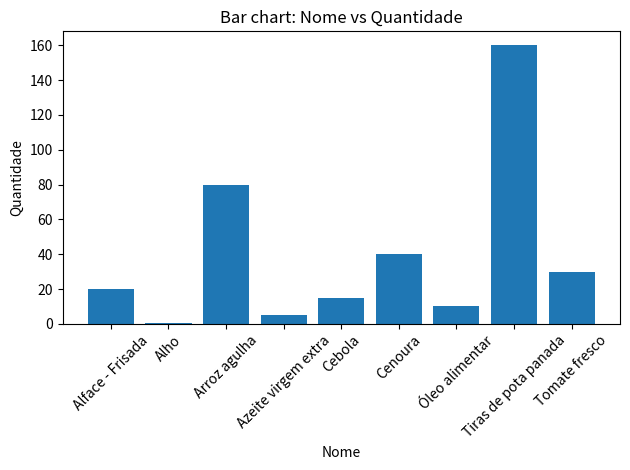

Reading right to left, list all the values displayed in this chart.

Tomate fresco=30.0	Tiras de pota panada=160.0	Óleo alimentar=10.0	Cenoura=40.0	Cebola=15.0	Azeite virgem extra=5.0	Arroz agulha=80.0	Alho=0.5	Alface - Frisada=20.0